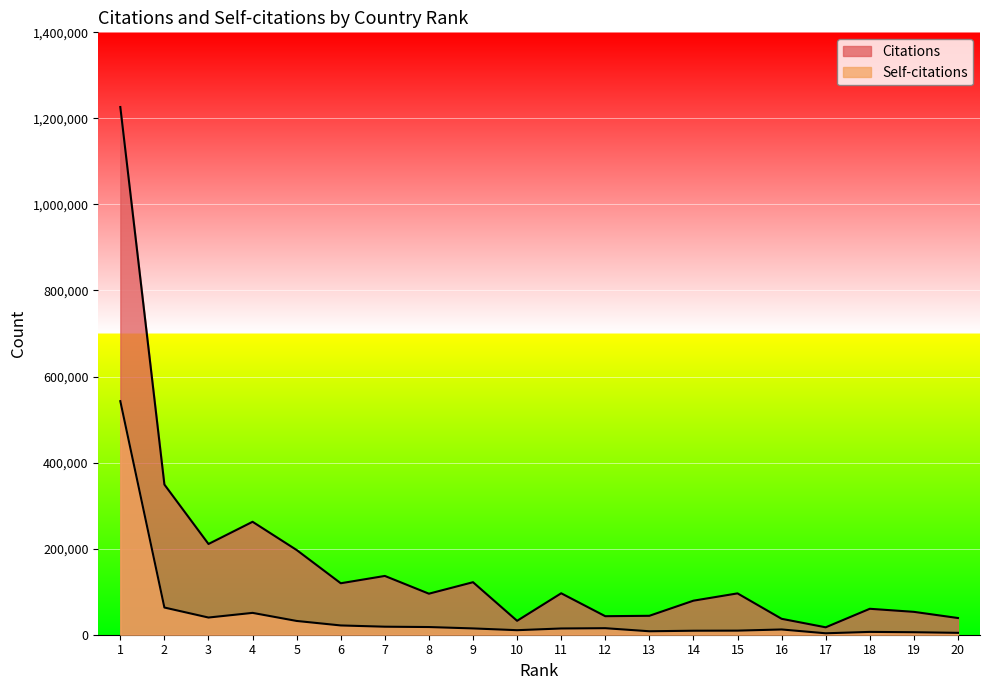

Where is the first local maximum for Citations?

4